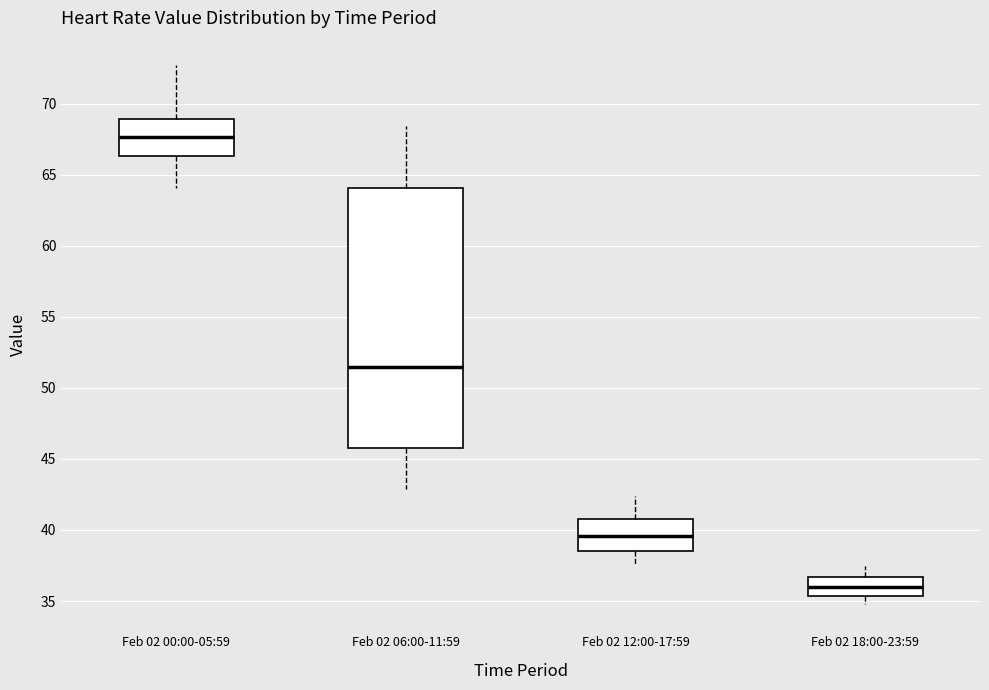

Where does the lower whisker of the box for Feb 02 06:00-11:59 end on the y-axis? The values are not printed on the chart, so give them approximately, as read against the axis.

43.0